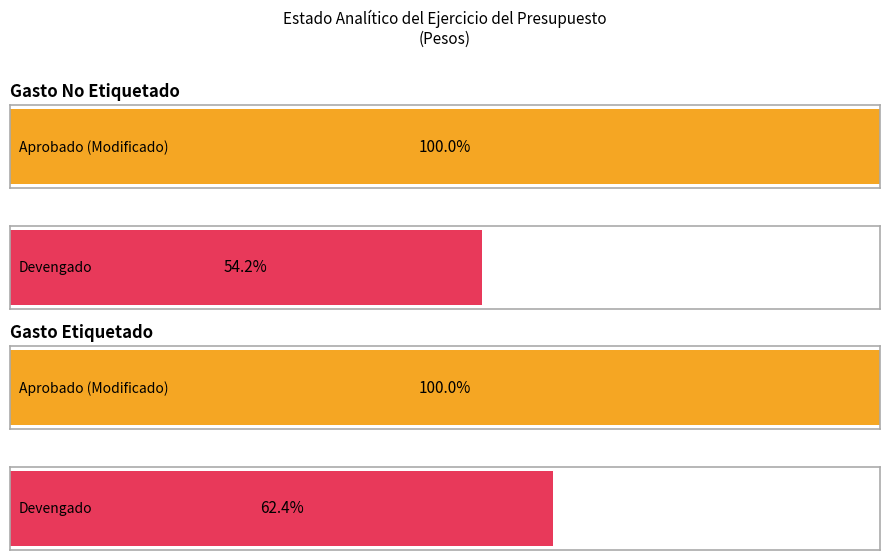

True or false: Devengado has a value of 43375162.1 at Gasto Etiquetado.

True